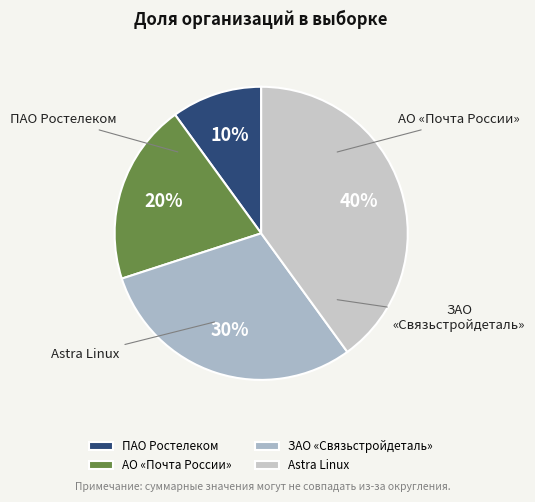

To the nearest percent, what is the difference between the ЗАО «Связьстройдеталь» and ПАО Ростелеком slice percentages?

20%